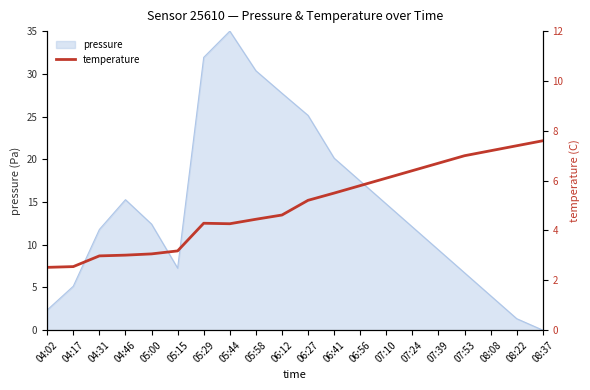

How many data points are less than 5?

10